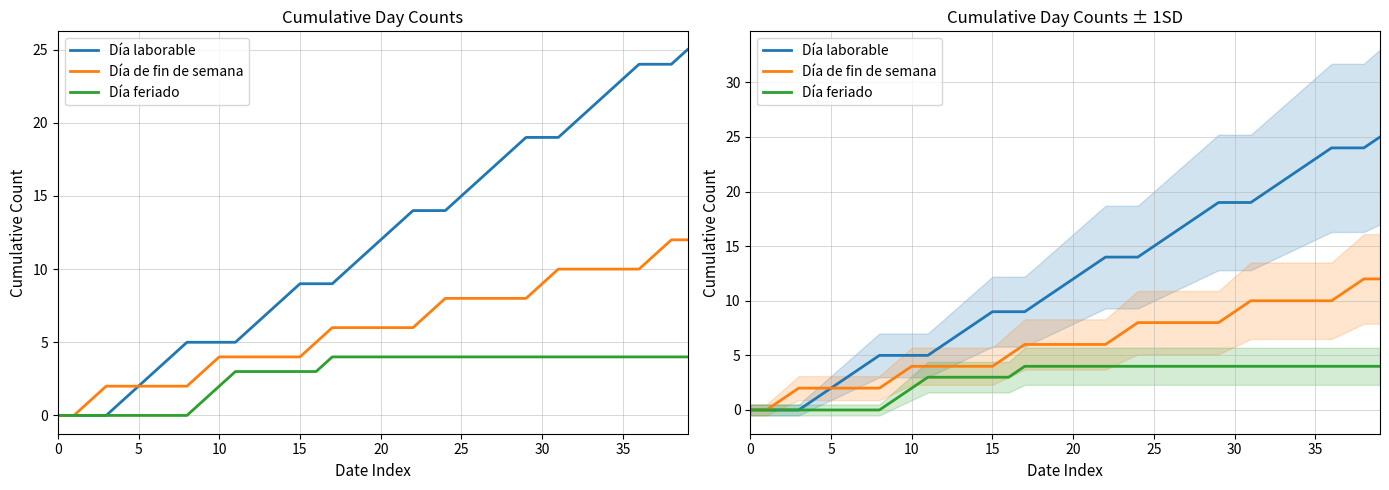

The value of Día laborable at 30 is 6. True or false?

False